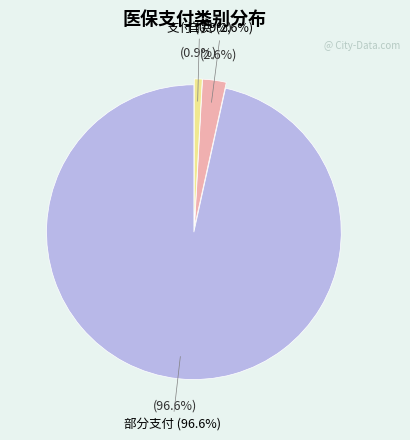

The 自费 slice represents 16% of the pie. True or false?

False